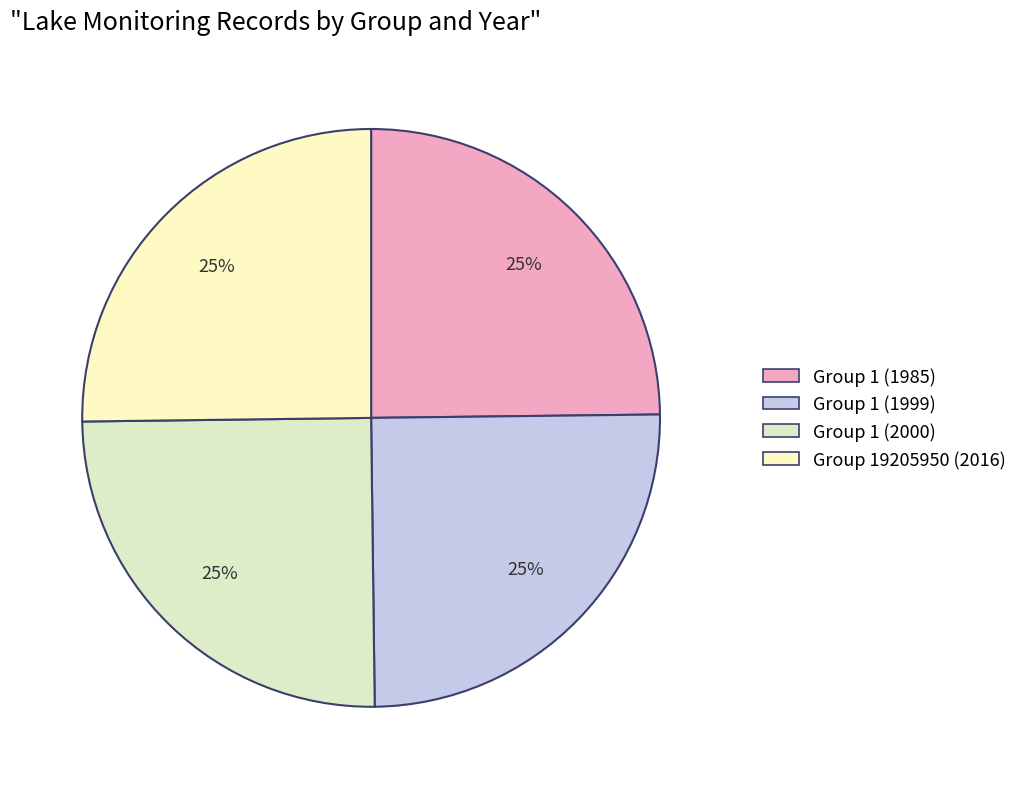

What portion of the pie excludes Group 19205950 (2016)?

74.8%